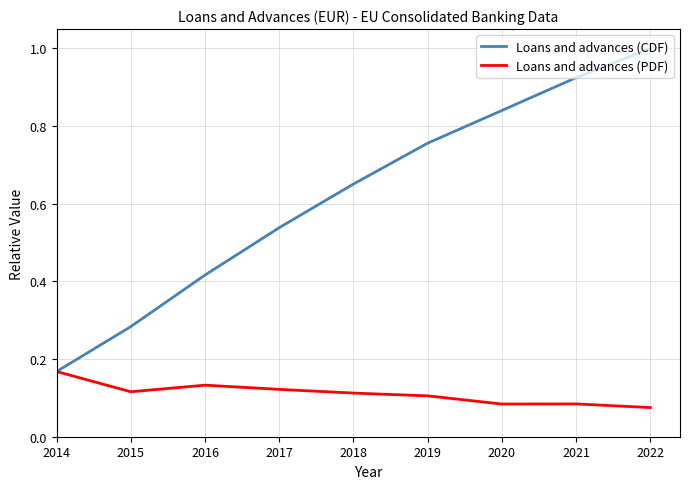

Is it true that Loans and advances (PDF) equals 0.1 at 2021?

True